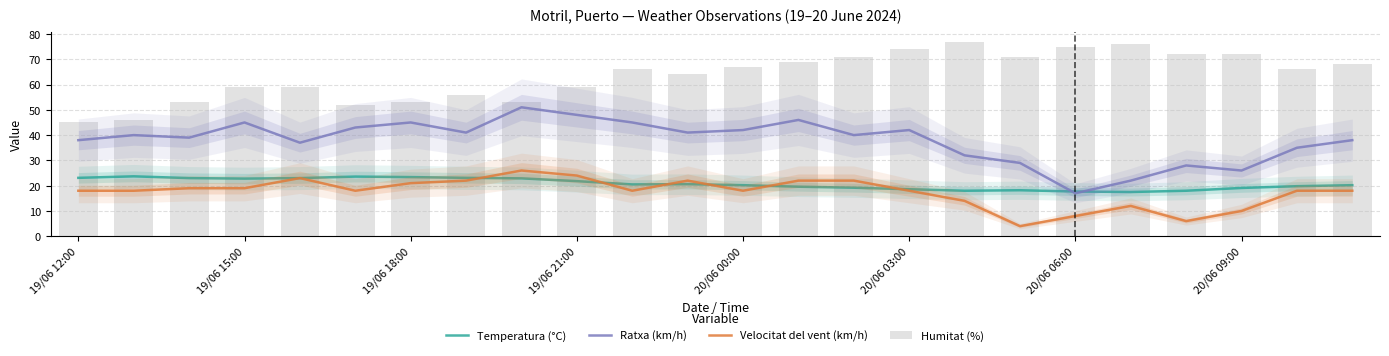

Reading right to left, list all the values displayed in this chart.

Temperatura (°C): 20.2	19.8	19.1	18.0	17.5	17.7	18.2	18.0	18.6	19.2	19.6	20.2	20.6	20.5	21.8	22.9	23.1	23.4	23.6	23.0	22.8	23.0	23.7	23.1
Ratxa (km/h): 38.0	35.0	26.0	28.0	22.0	17.0	29.0	32.0	42.0	40.0	46.0	42.0	41.0	45.0	48.0	51.0	41.0	45.0	43.0	37.0	45.0	39.0	40.0	38.0
Velocitat del vent (km/h): 18.0	18.0	10.0	6.0	12.0	8.0	4.0	14.0	18.0	22.0	22.0	18.0	22.0	18.0	24.0	26.0	22.0	21.0	18.0	23.0	19.0	19.0	18.0	18.0
Humitat (%): 68.0	66.0	72.0	72.0	76.0	75.0	71.0	77.0	74.0	71.0	69.0	67.0	64.0	66.0	59.0	53.0	56.0	53.0	52.0	59.0	59.0	53.0	46.0	45.0